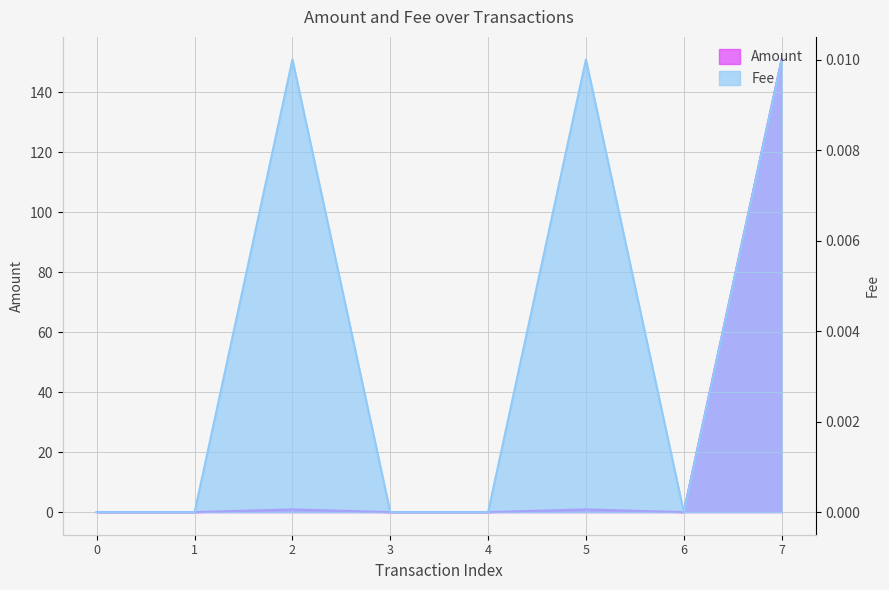

What is the sum of all Amount values?

152.8